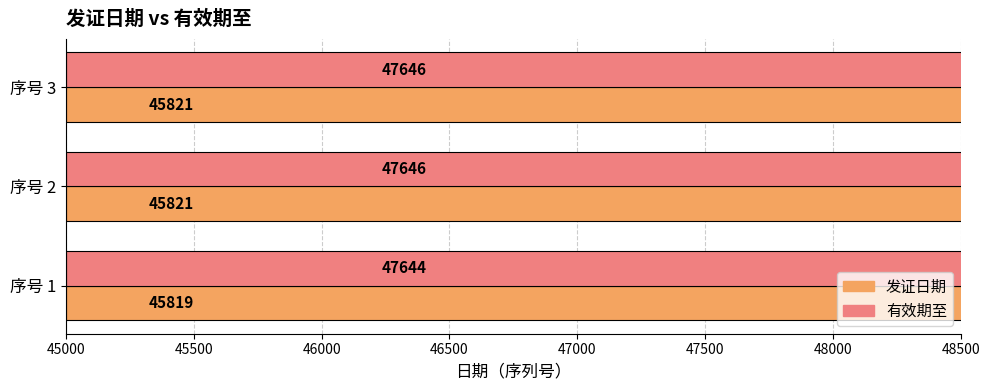

Read the 有效期至 value at 序号 3.

47646